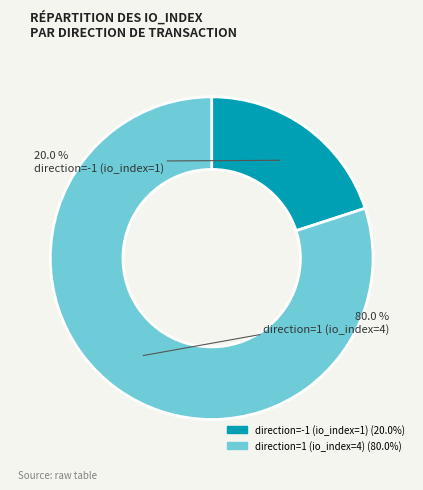

Between direction=1 (io_index=4) and direction=-1 (io_index=1), which is larger?

direction=1 (io_index=4)